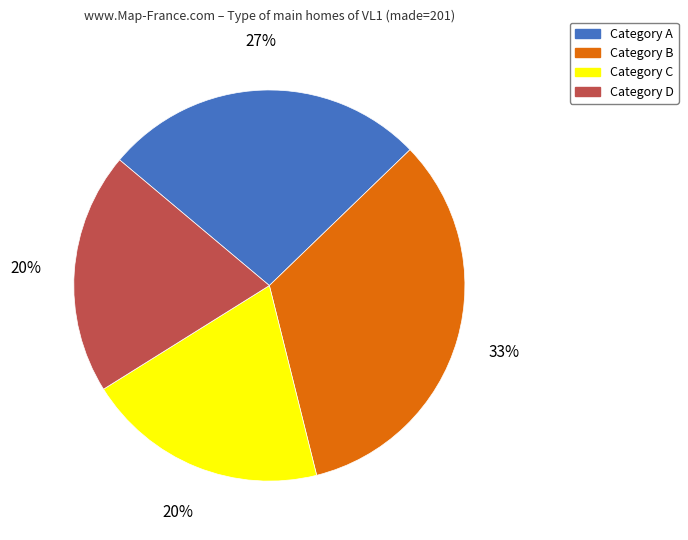

Is there a majority slice in this chart?

No